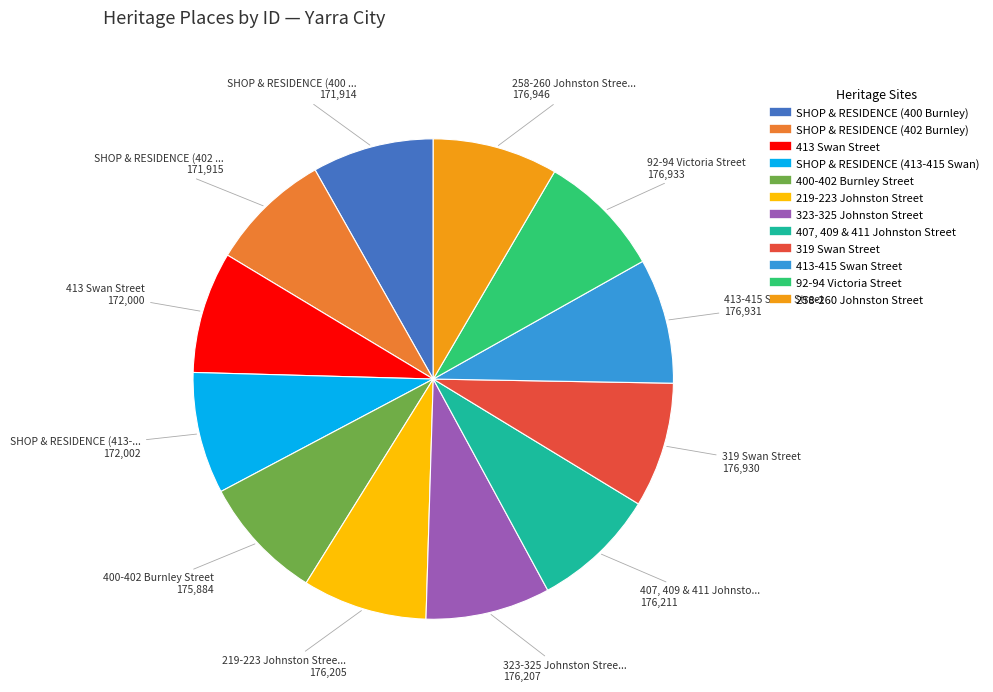

Do 319 Swan Street and 413 Swan Street together represent more than half of the pie?

No